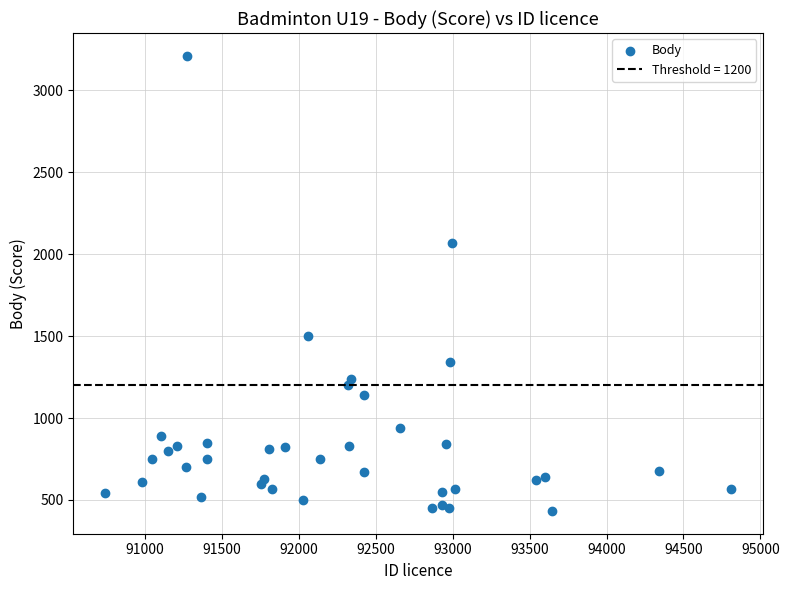

What Y value in the scatter plot is closest to 1821?

2070